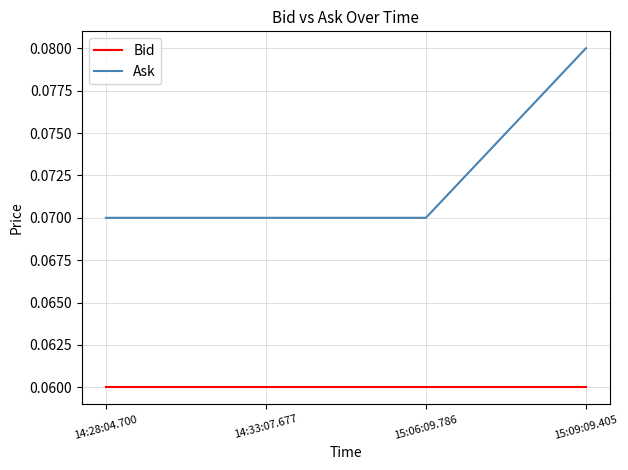

At which category does the chart reach its peak across all series?

15:09:09.405